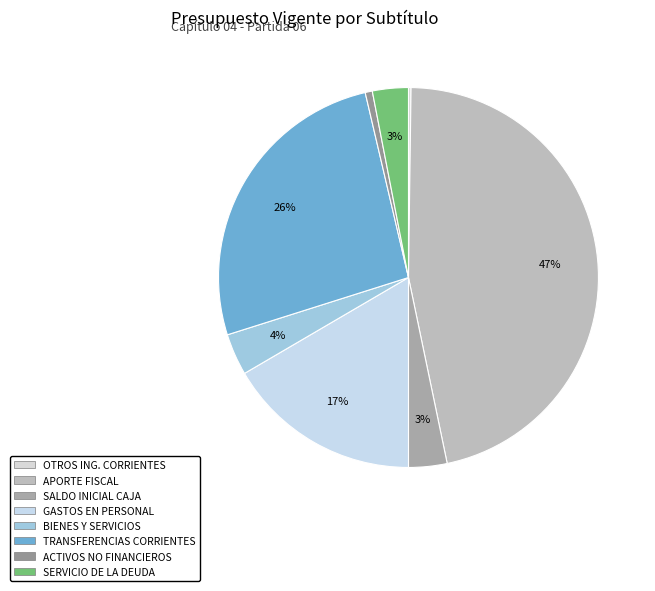

To the nearest percent, what is the average slice percentage?

12%